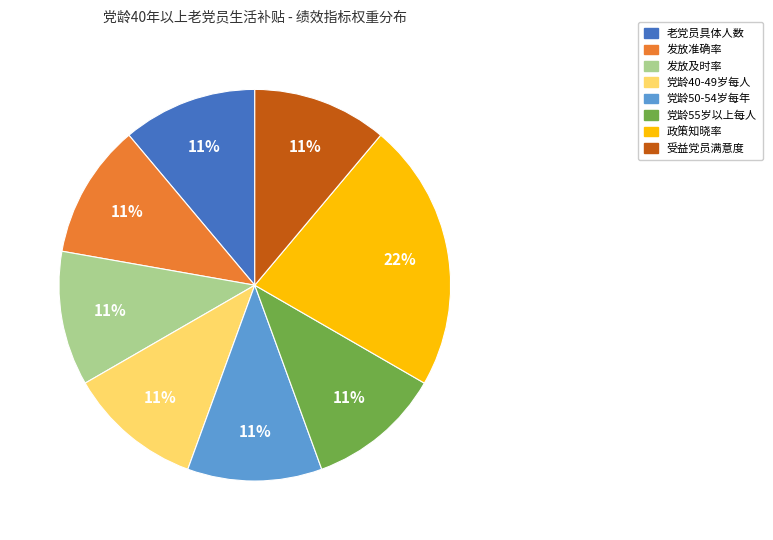

What is the ratio of the value at 政策知晓率 to the value at 老党员具体人数?

2.0